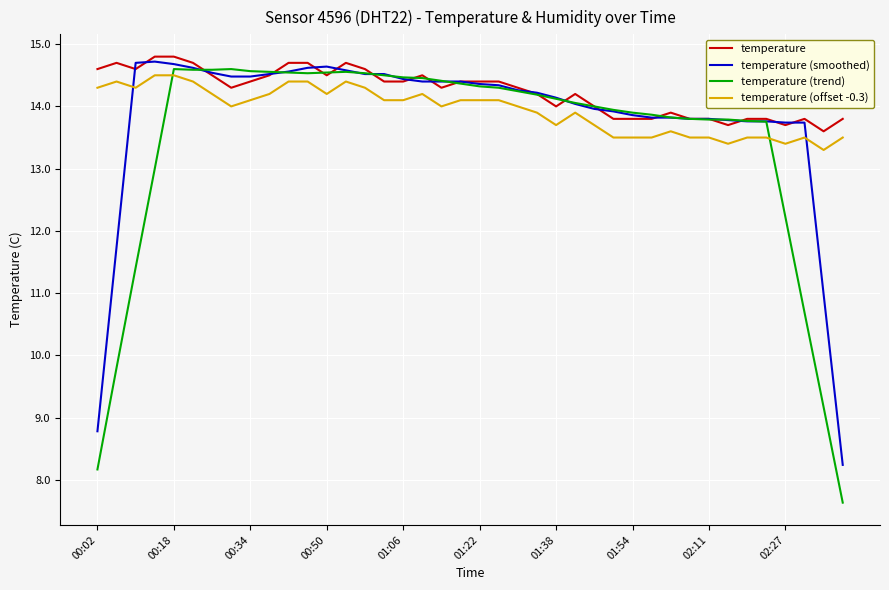

List the series in order of their peak value, highest first.

temperature, temperature (smoothed), temperature (trend), temperature (offset -0.3)